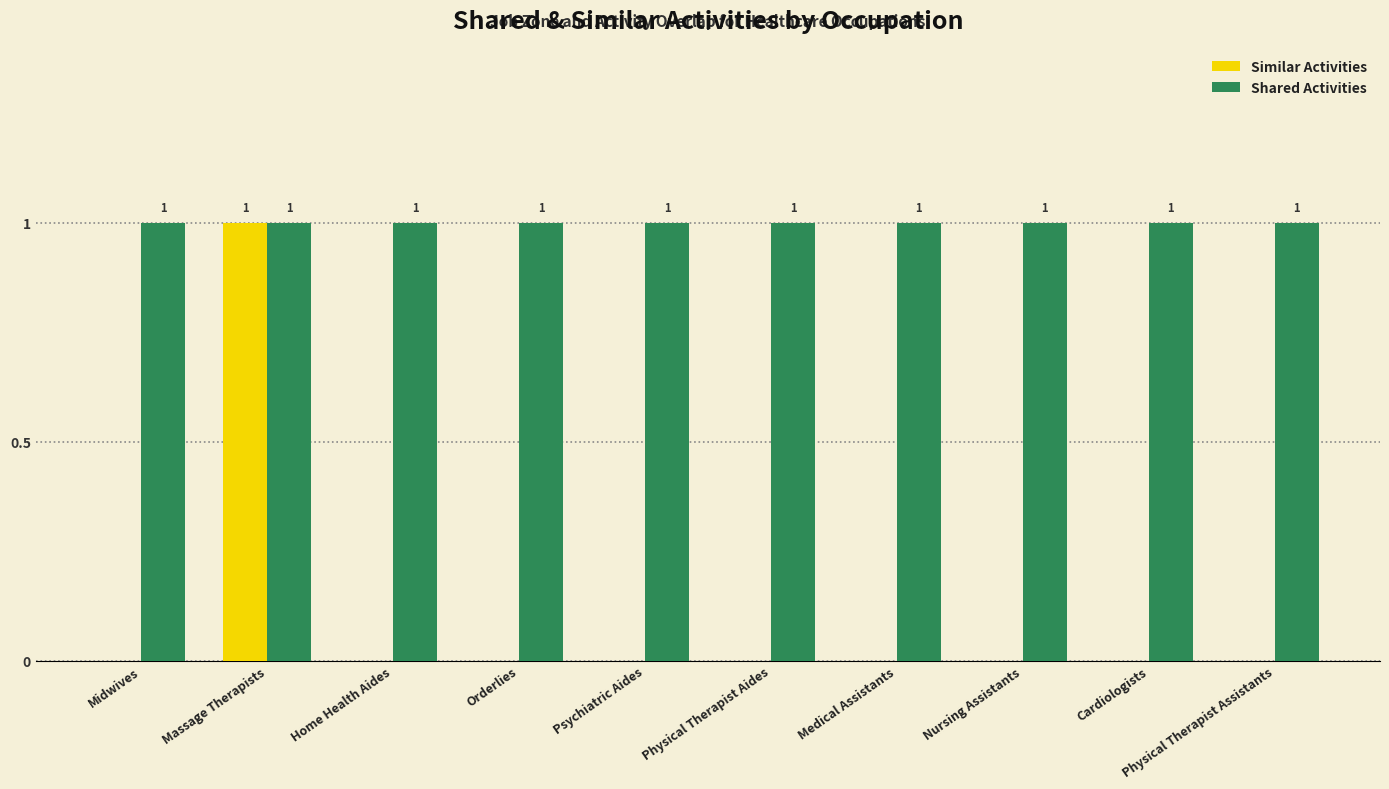

Which series has the largest total across all categories?

Shared Activities